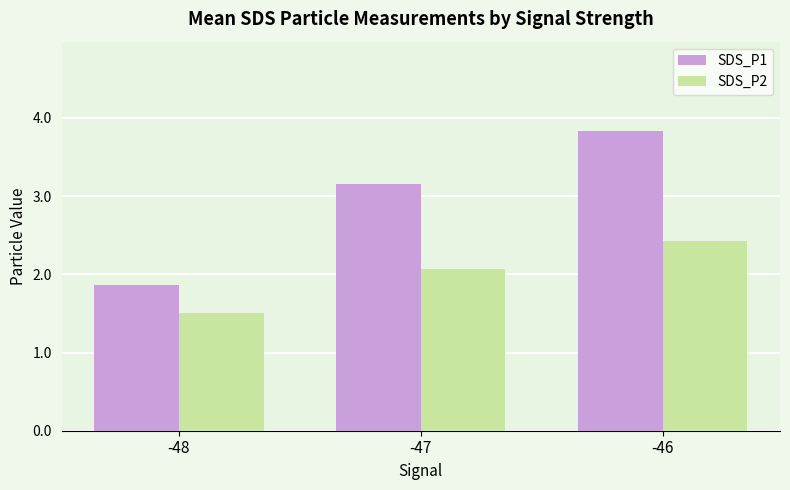

What are all the series names shown in the legend?

SDS_P1, SDS_P2